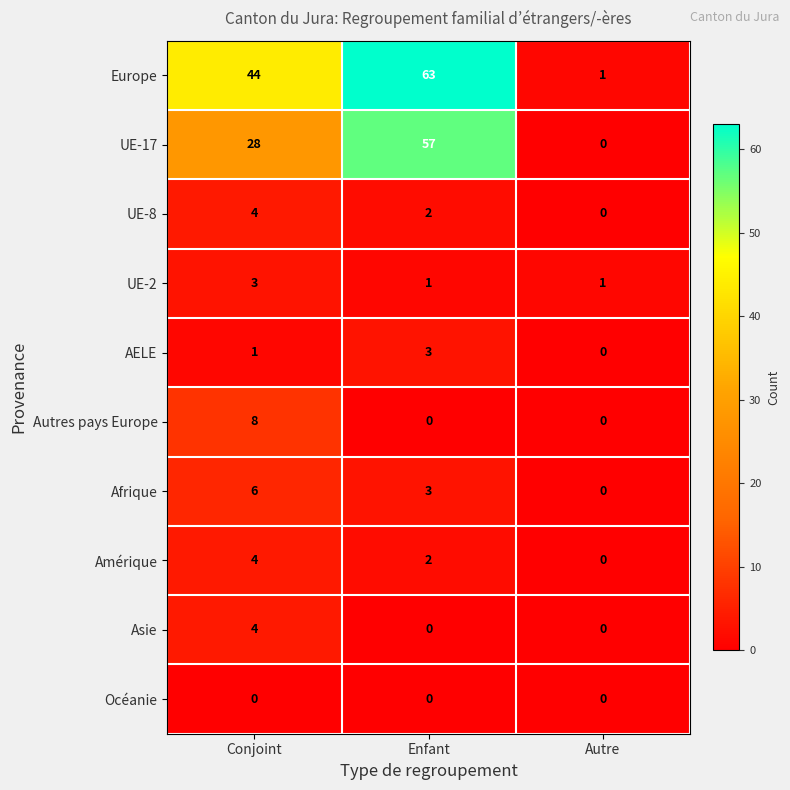

At how many categories does at least one series exceed 8?

2